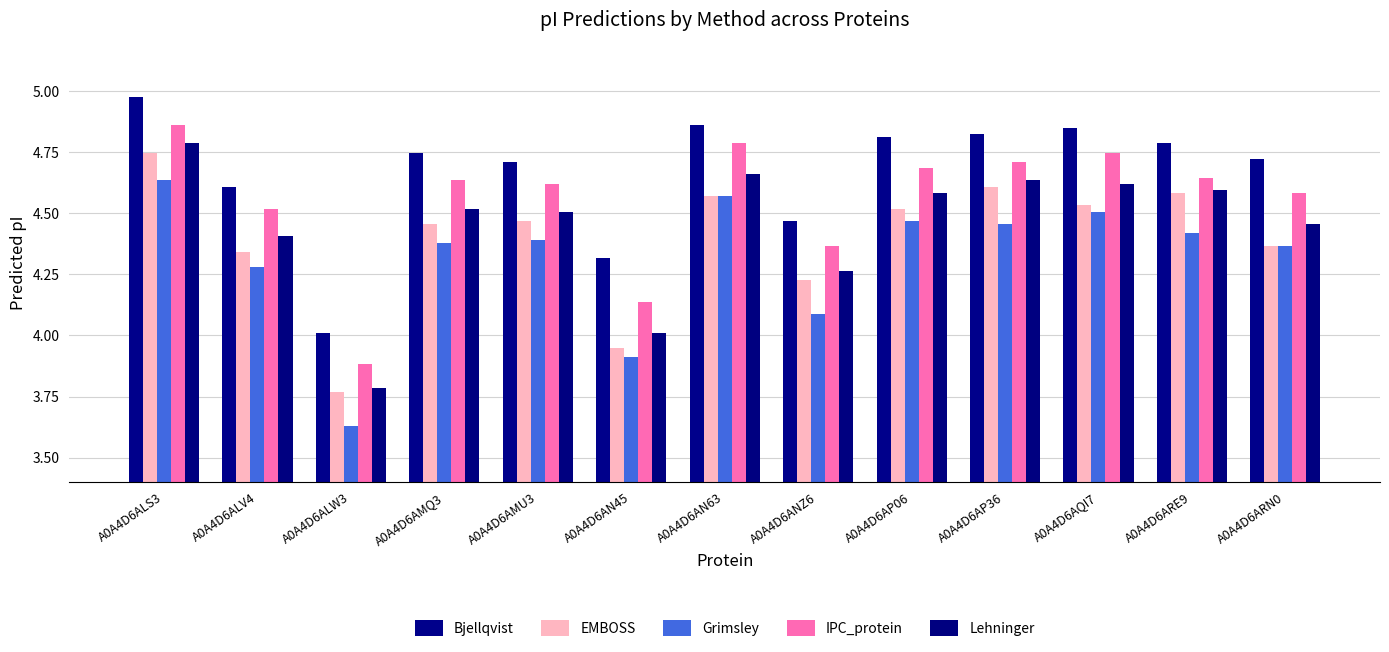

How many data points in IPC_protein are above 4?

12